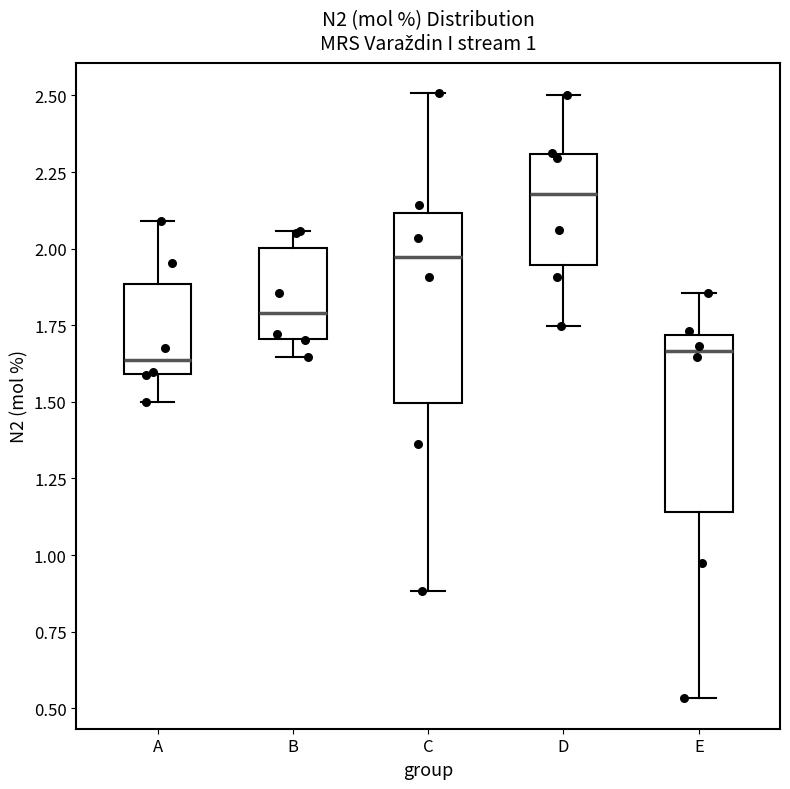

Reading left to right, read every box against the y-axis: the position of its median line, the range the box covers, and the ends of its whiskers. The values are not printed on the chart, so give them approximately, as read against the axis.

A: median 1.65, box 1.60 to 1.90, whiskers 1.50 to 2.10
B: median 1.80, box 1.70 to 2.00, whiskers 1.65 to 2.05
C: median 1.95, box 1.50 to 2.10, whiskers 0.90 to 2.50
D: median 2.20, box 1.95 to 2.30, whiskers 1.75 to 2.50
E: median 1.65, box 1.15 to 1.70, whiskers 0.55 to 1.85